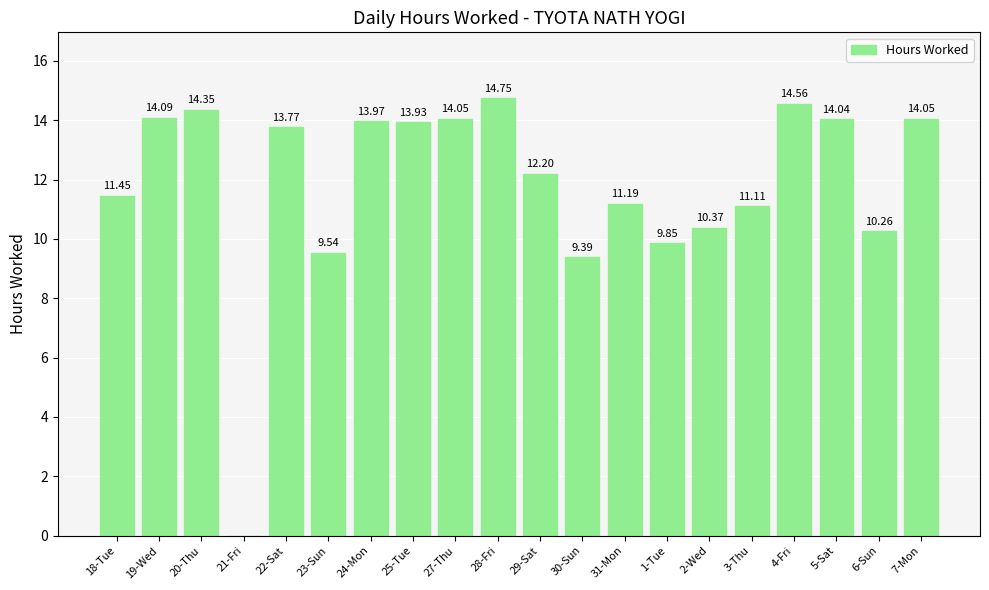

What is the sum of all values?

236.9